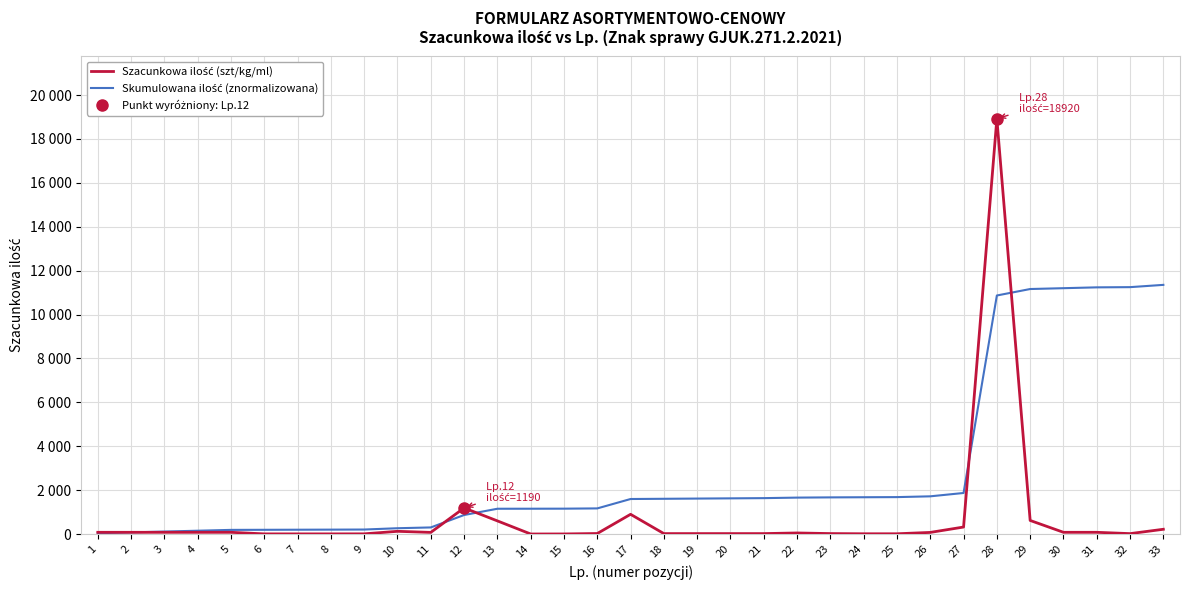

The Szacunkowa ilość (szt/kg/ml) series shows 5.0 at 15. True or false?

True